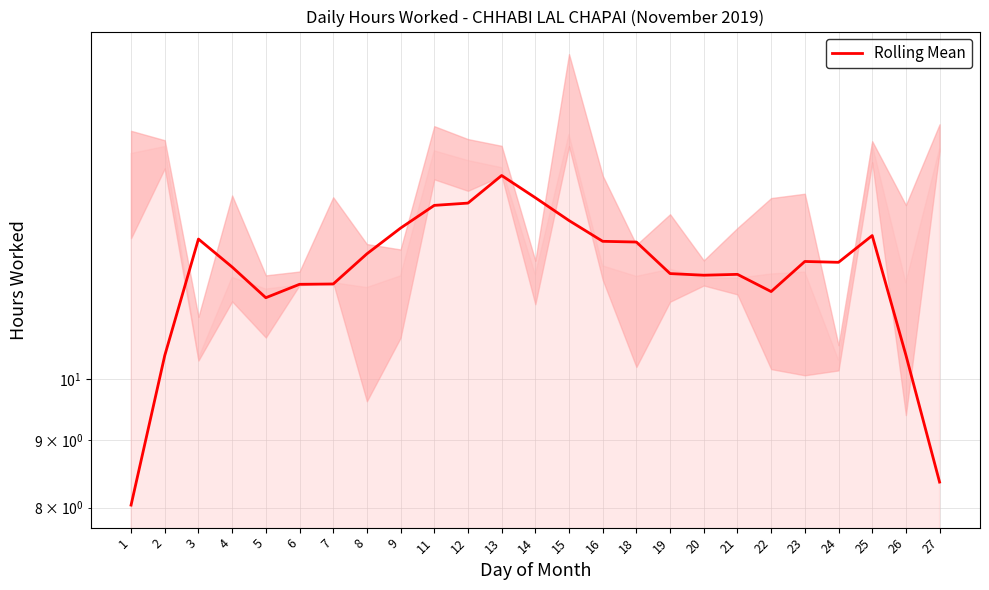

True or false: the data has more than 0 interior local peaks.

True